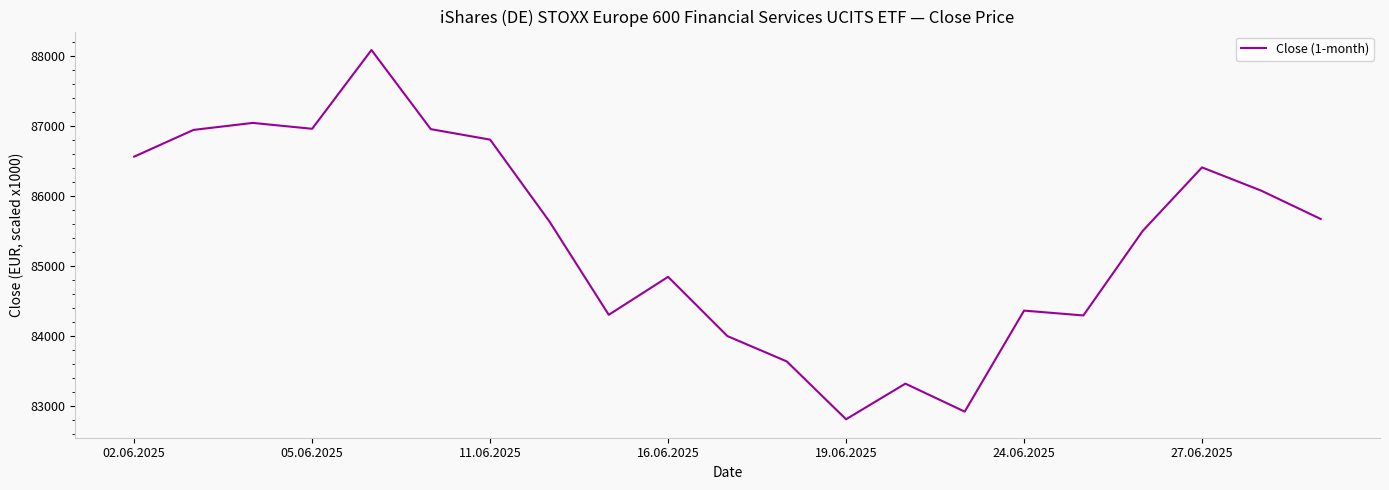

What is the minimum value shown in the chart?

82810